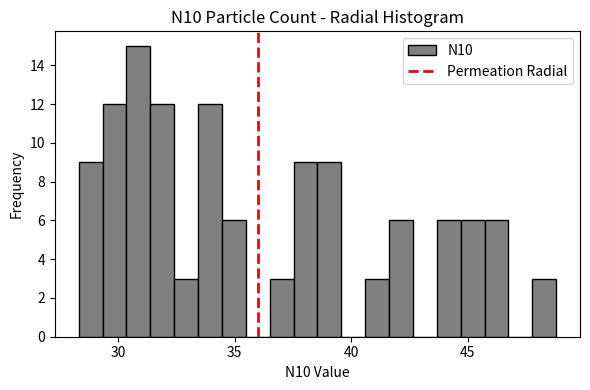

Read against the x-axis, roughly where is the centre of the tallest bar?

31.0